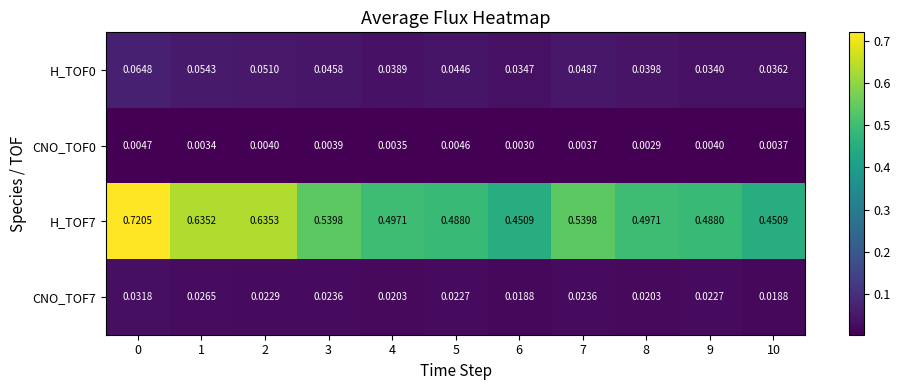

Is the value of CNO_TOF7 at 4 greater than the value of H_TOF0 at 3?

No